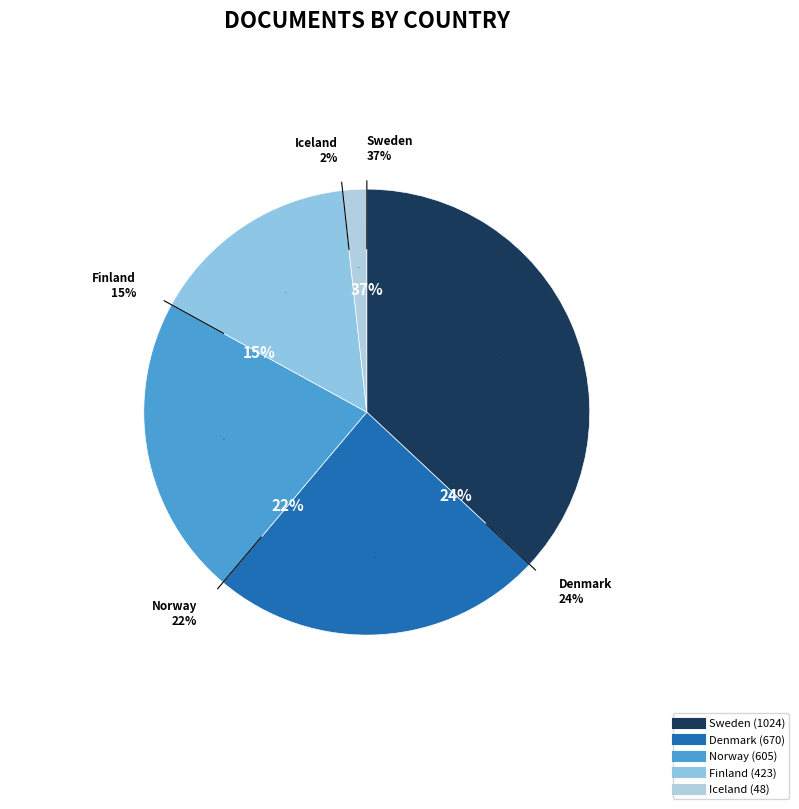

True or false: Sweden accounts for 37% of the total.

True